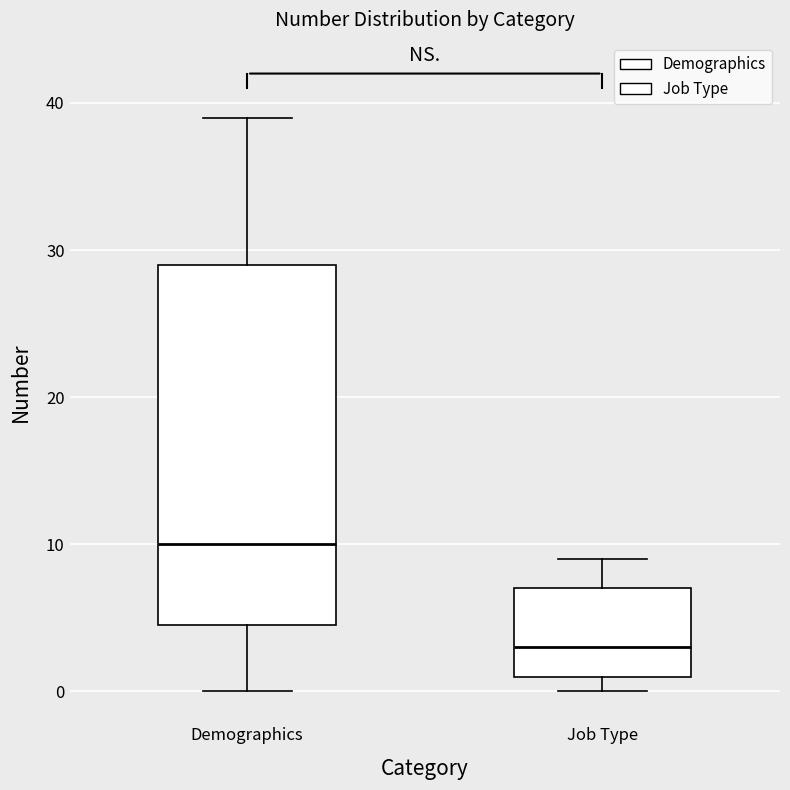

Reading left to right, read every box against the y-axis: the position of its median line, the range the box covers, and the ends of its whiskers. The values are not printed on the chart, so give them approximately, as read against the axis.

Demographics: median 10, box 5 to 29, whiskers 0 to 39
Job Type: median 3, box 1 to 7, whiskers 0 to 9